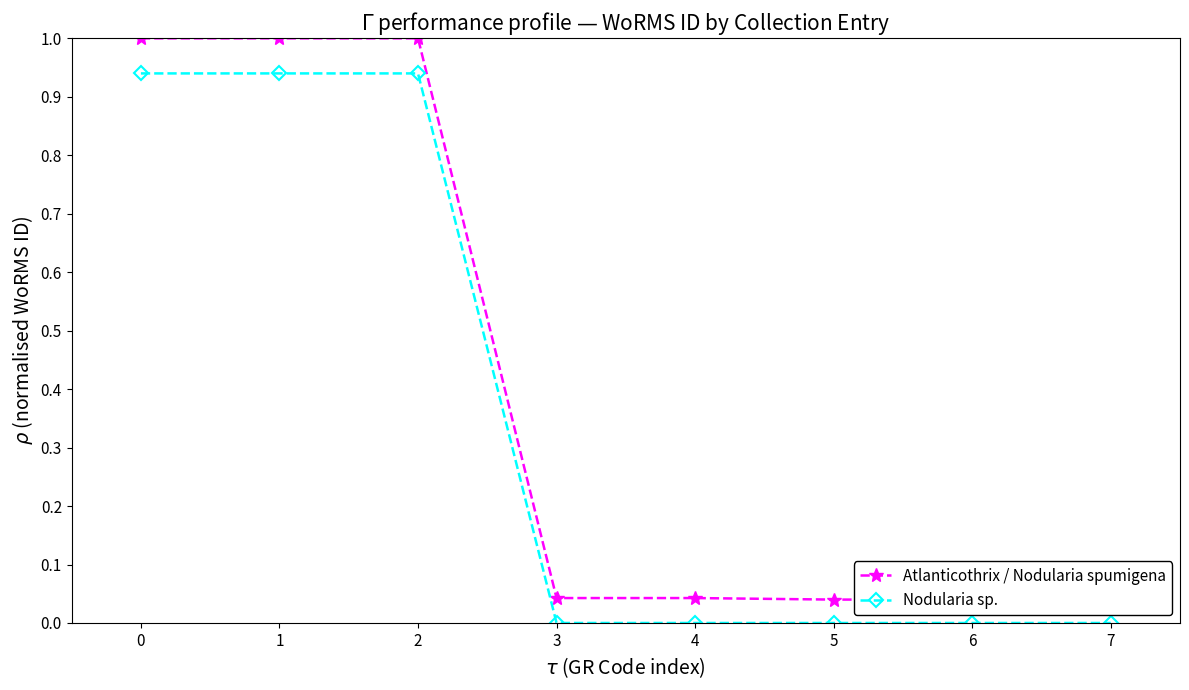

What is the maximum value for Nodularia sp.?

0.9